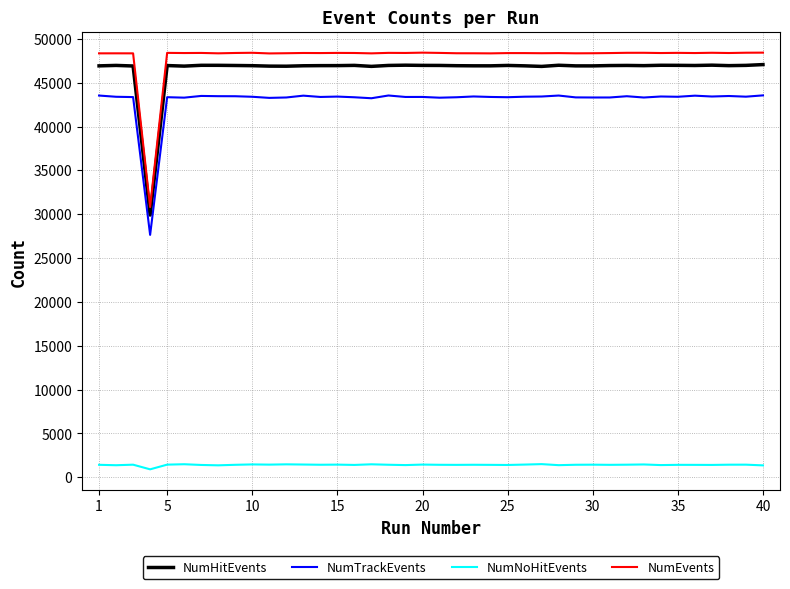

Which series has the largest total across all categories?

NumEvents